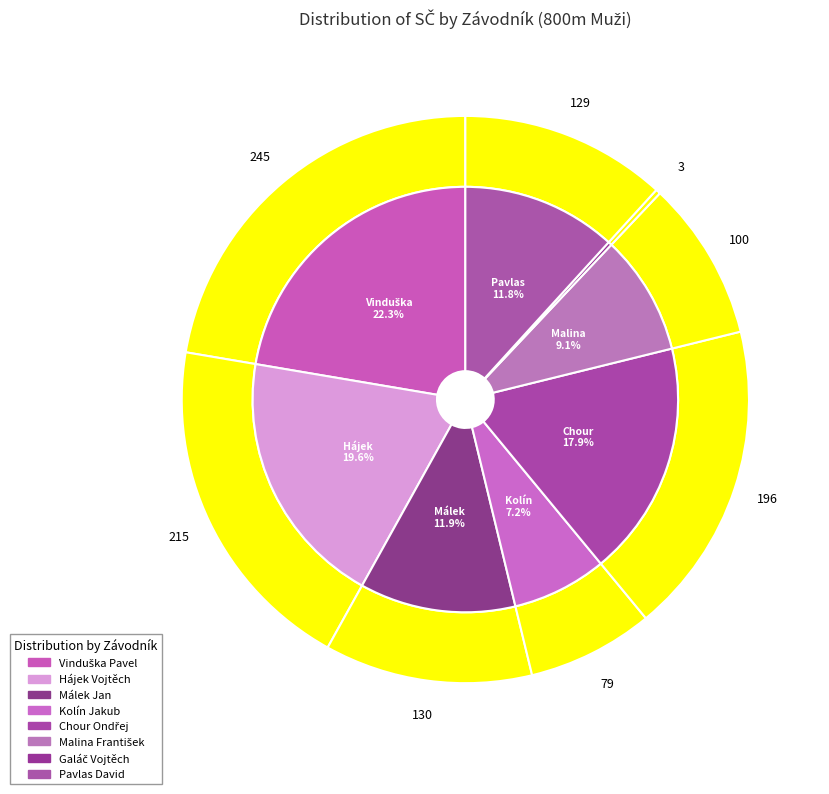

How many segments does this pie chart have?

8